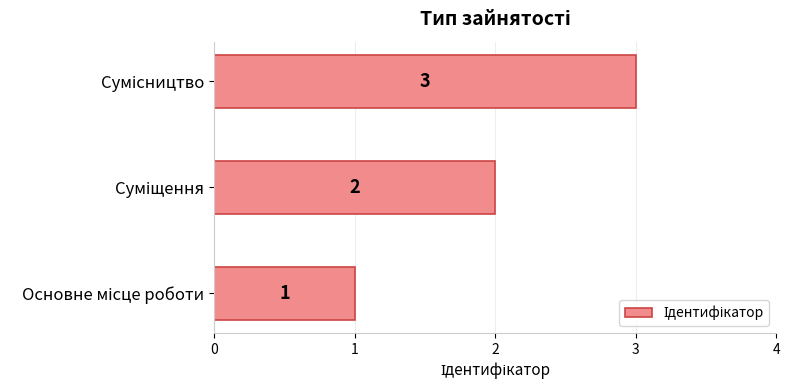

What is the average value?

2